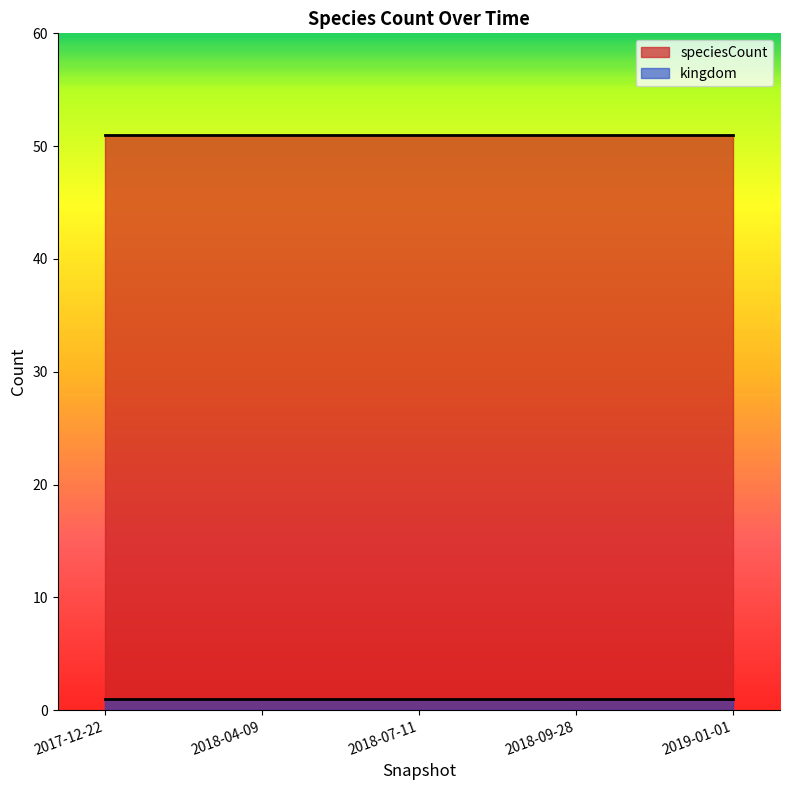

What is the spread (max minus min) of values at 2018-09-28?

50